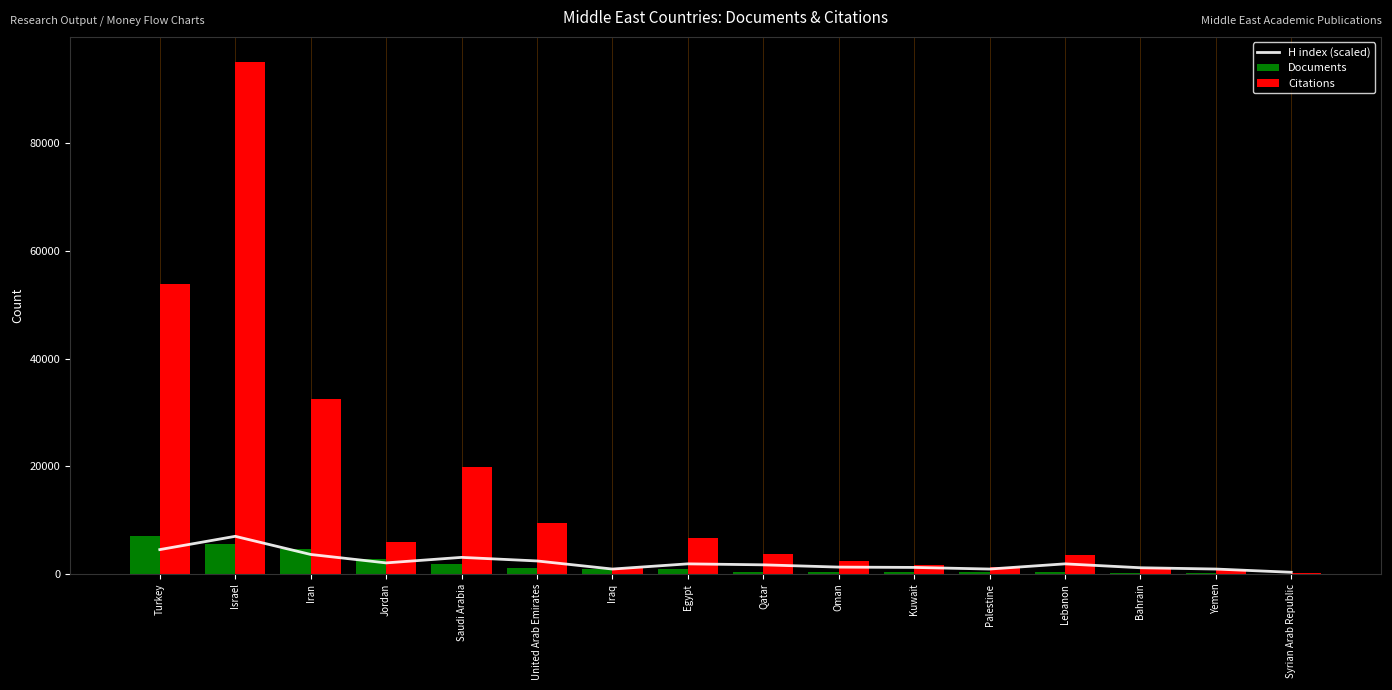

At which category is the sum across all series the highest?

Israel